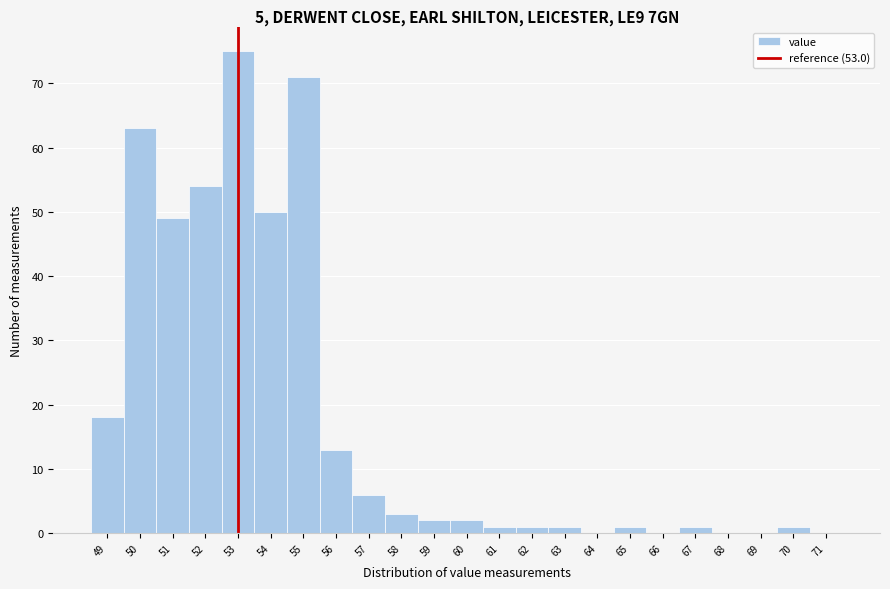

What is the height of the bar covering 53.5 to 54.5 on the x-axis? The values are not printed on the chart, so give them approximately, as read against the axis.

50